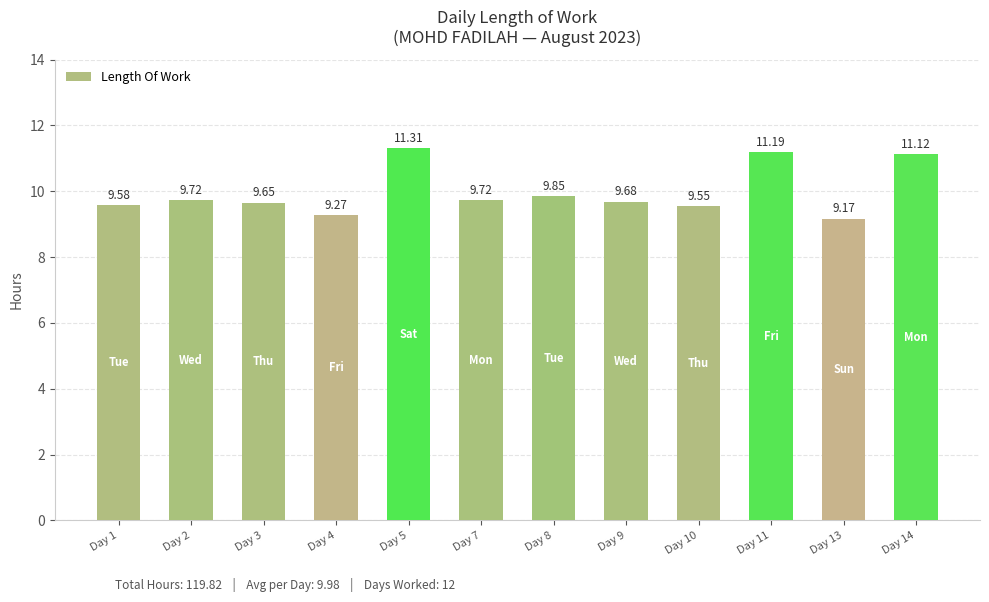

What is the value of the 12th bar from the left?

11.1